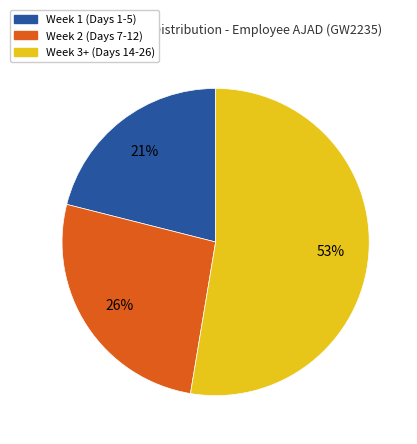

To the nearest percent, what is the average slice percentage?

33%